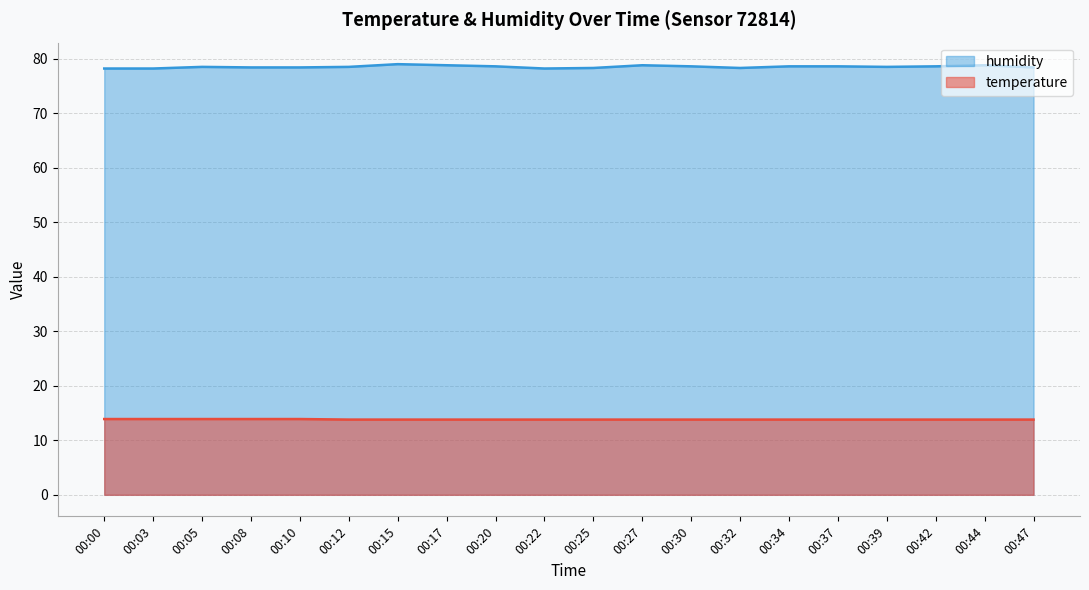

Which series has the largest total across all categories?

humidity